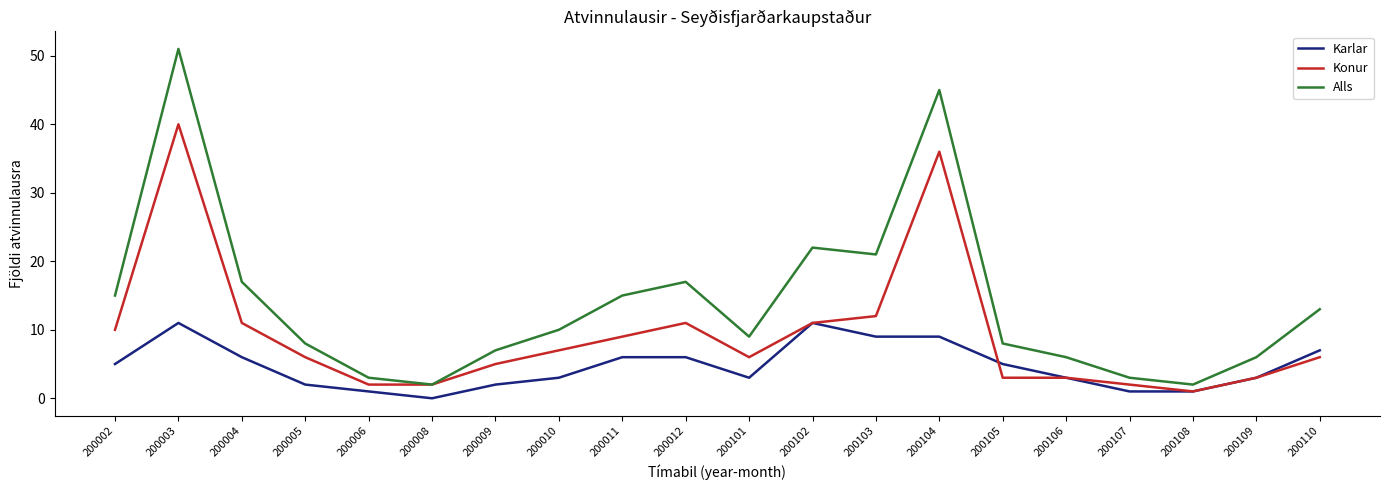

At which category does Karlar reach its first local peak?

200003